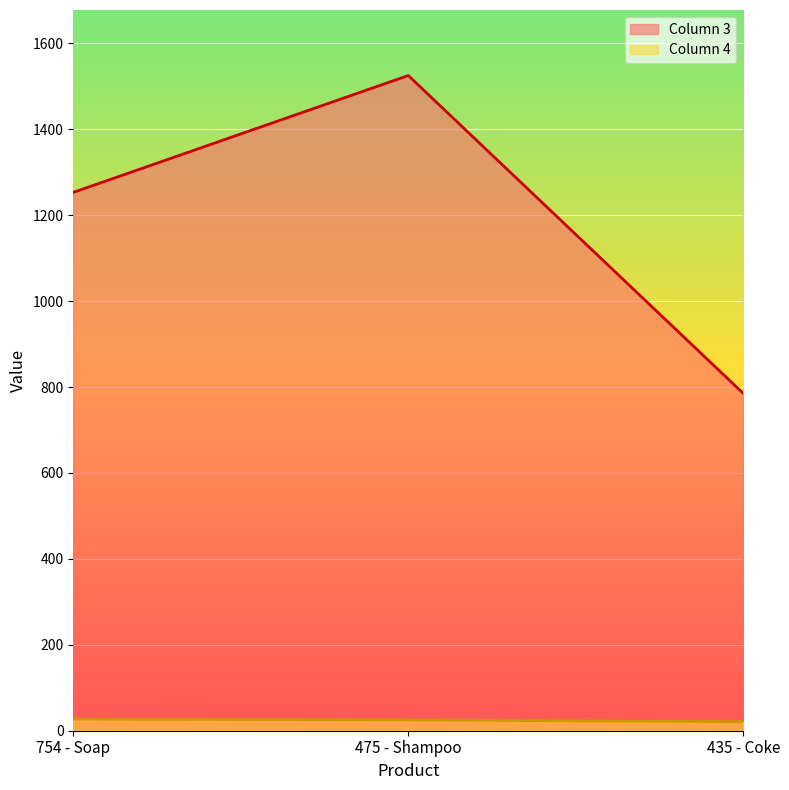

How many lines are shown in the chart?

2